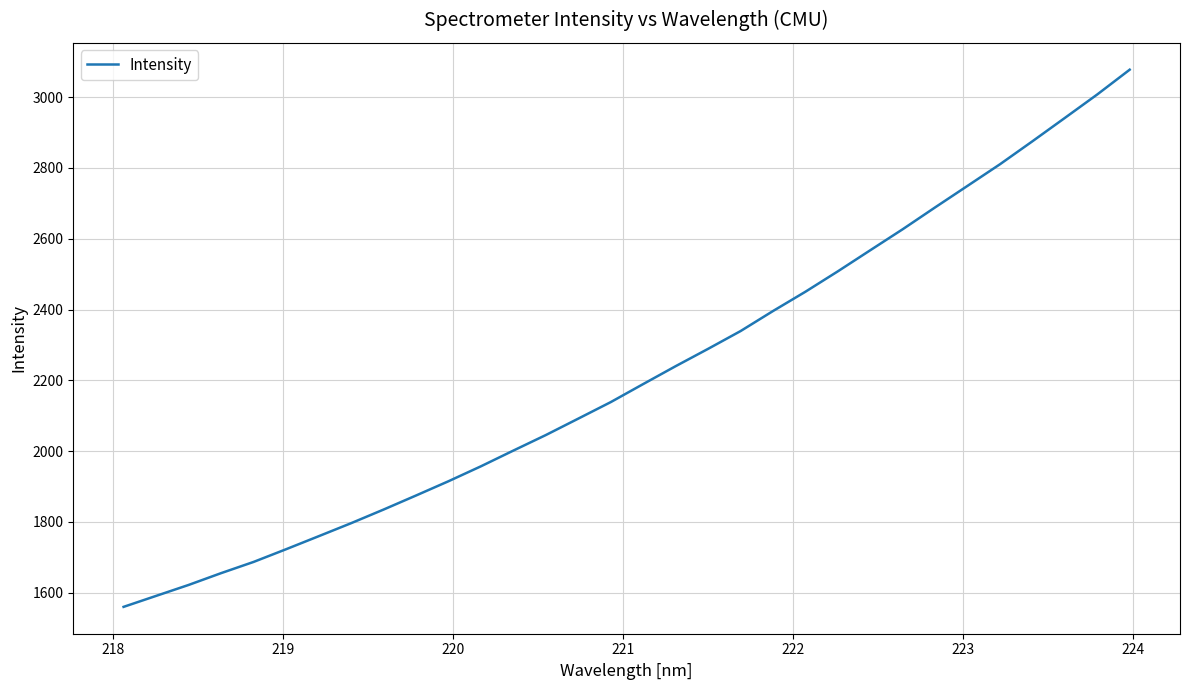

What is the minimum value shown in the chart?

1559.7